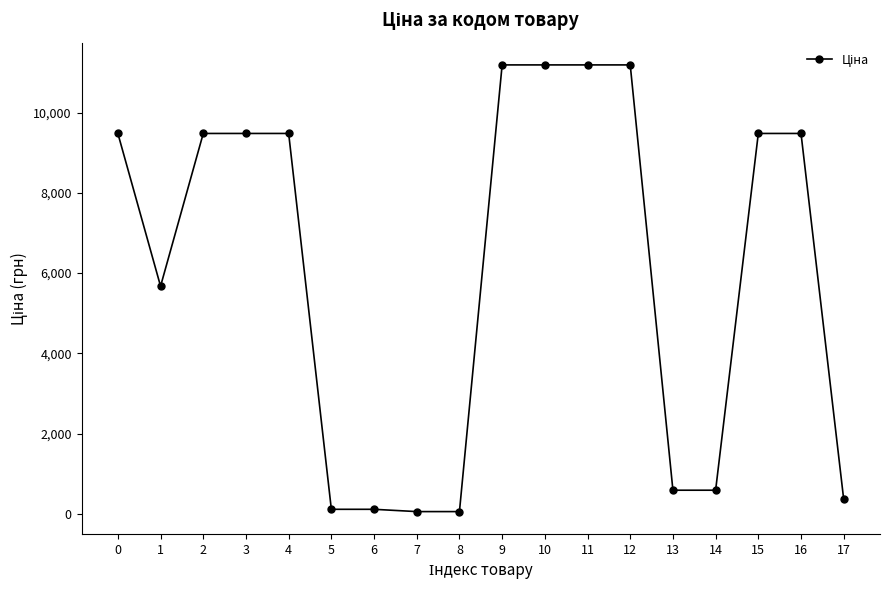

What is the maximum value shown in the chart?

11188.2